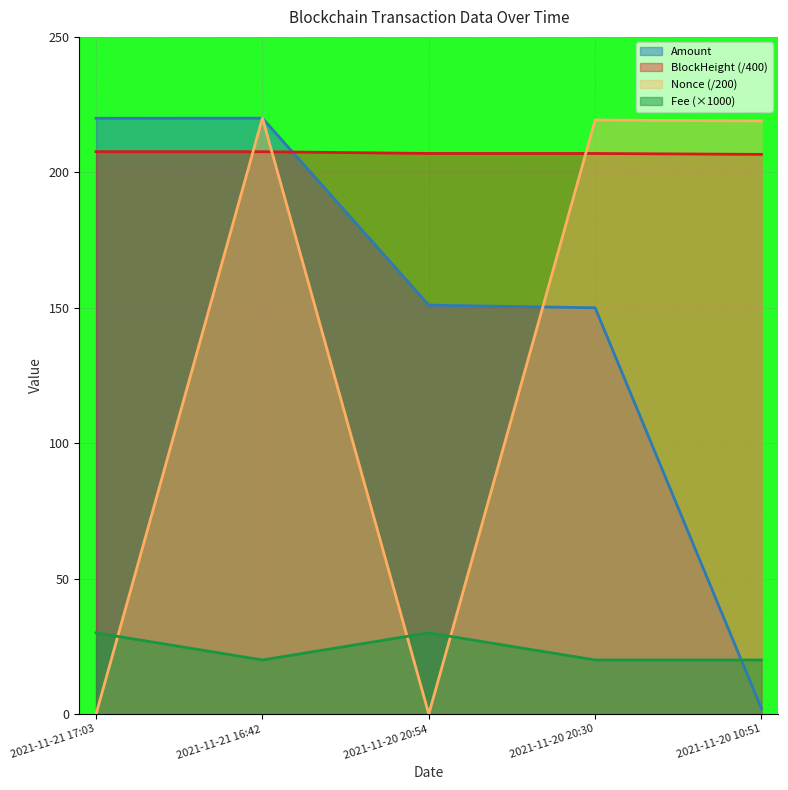

Is it true that Amount equals 220.0 at 2021-11-21 17:03?

True